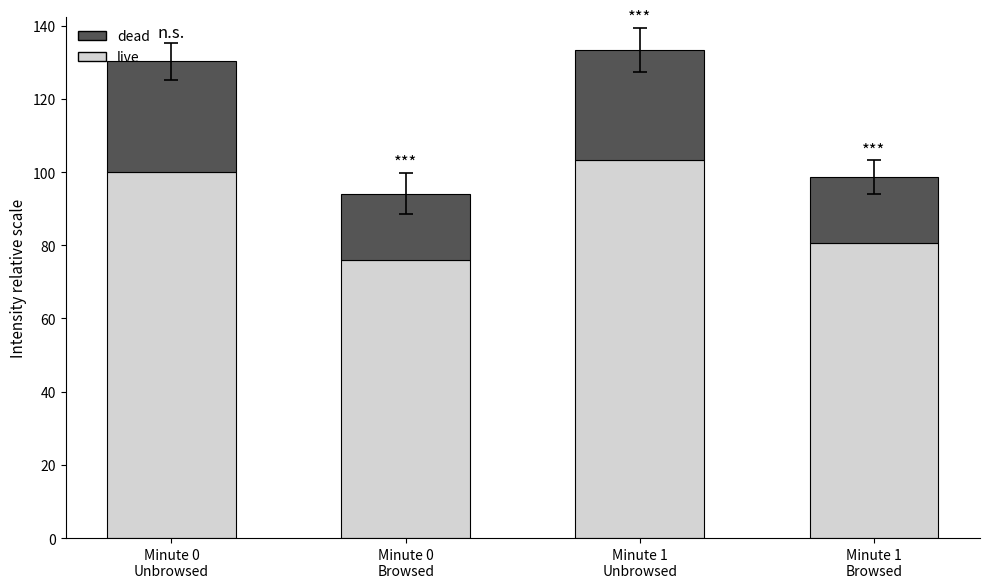

What is the lowest value of the live series?

76.0